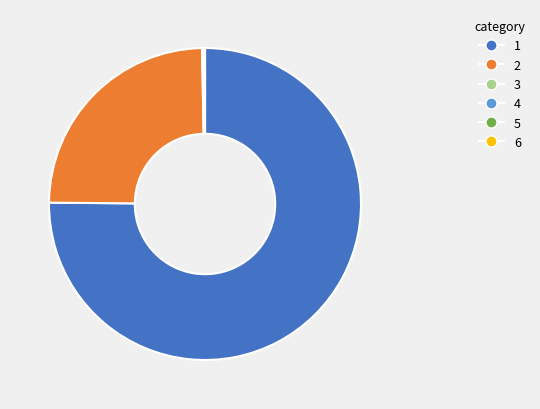

Does any single category account for the majority?

Yes